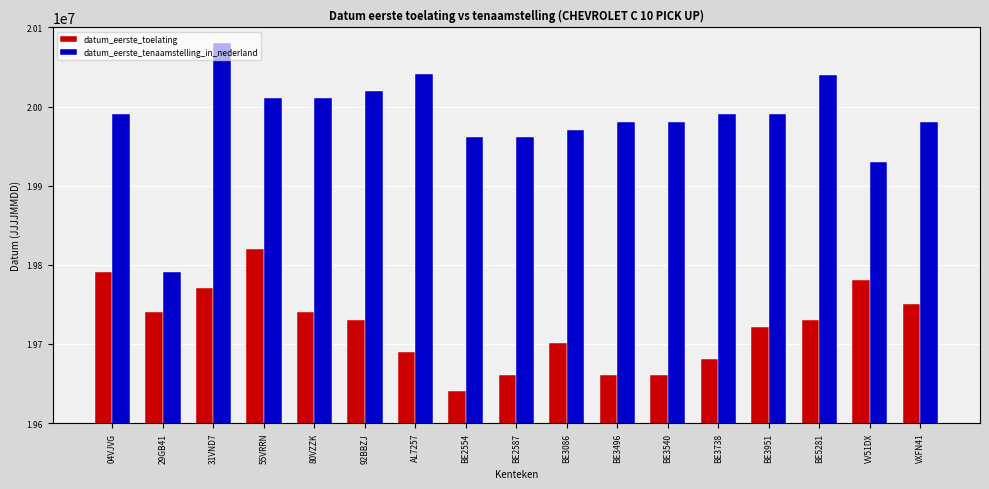

How many groups of bars are there?

17